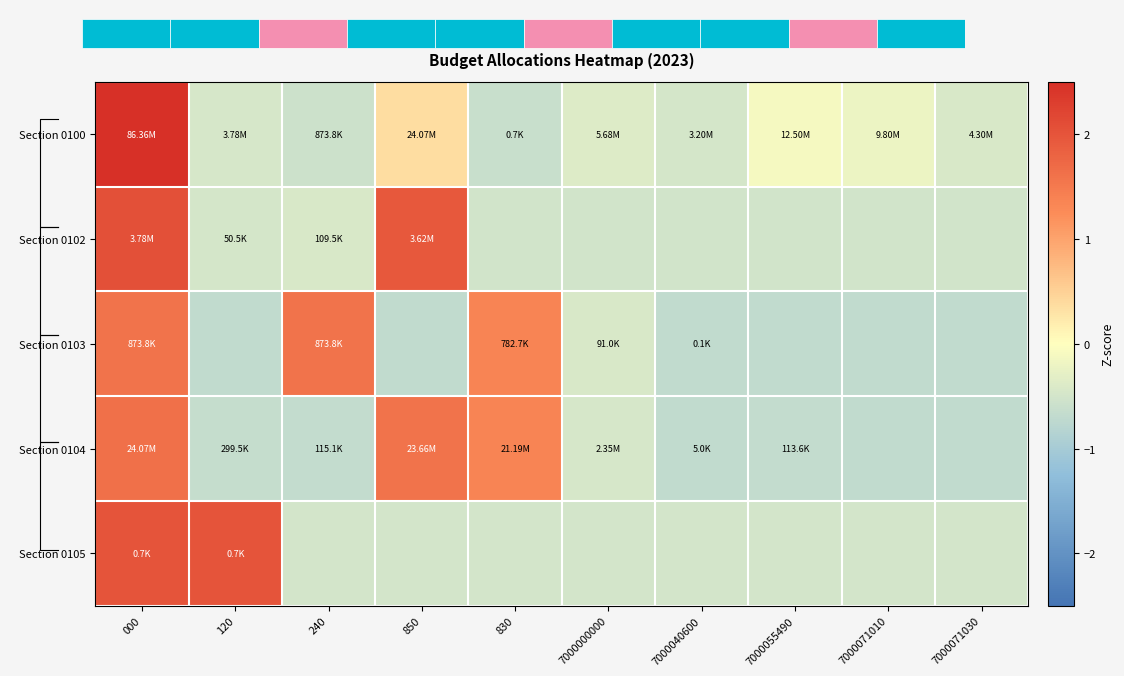

The Section 0105 series shows -0.5 at 7000040600. True or false?

True